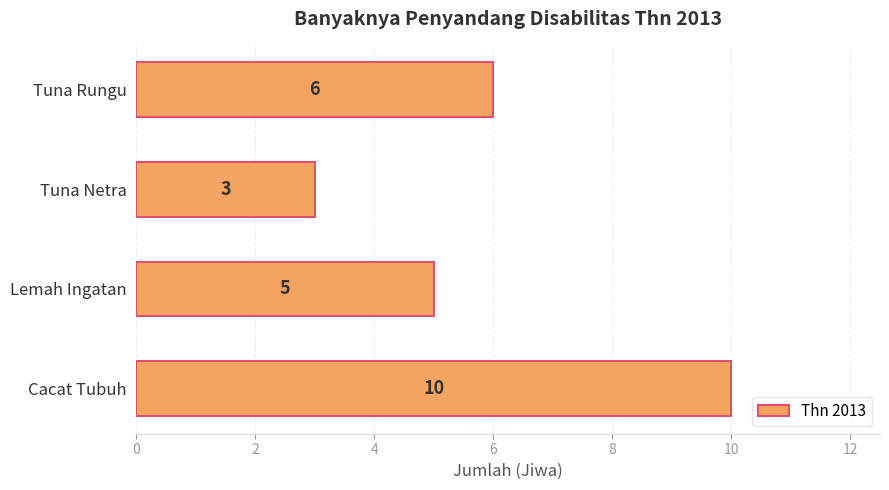

List the labels in order of value, smallest first.

Tuna Netra, Lemah Ingatan, Tuna Rungu, Cacat Tubuh